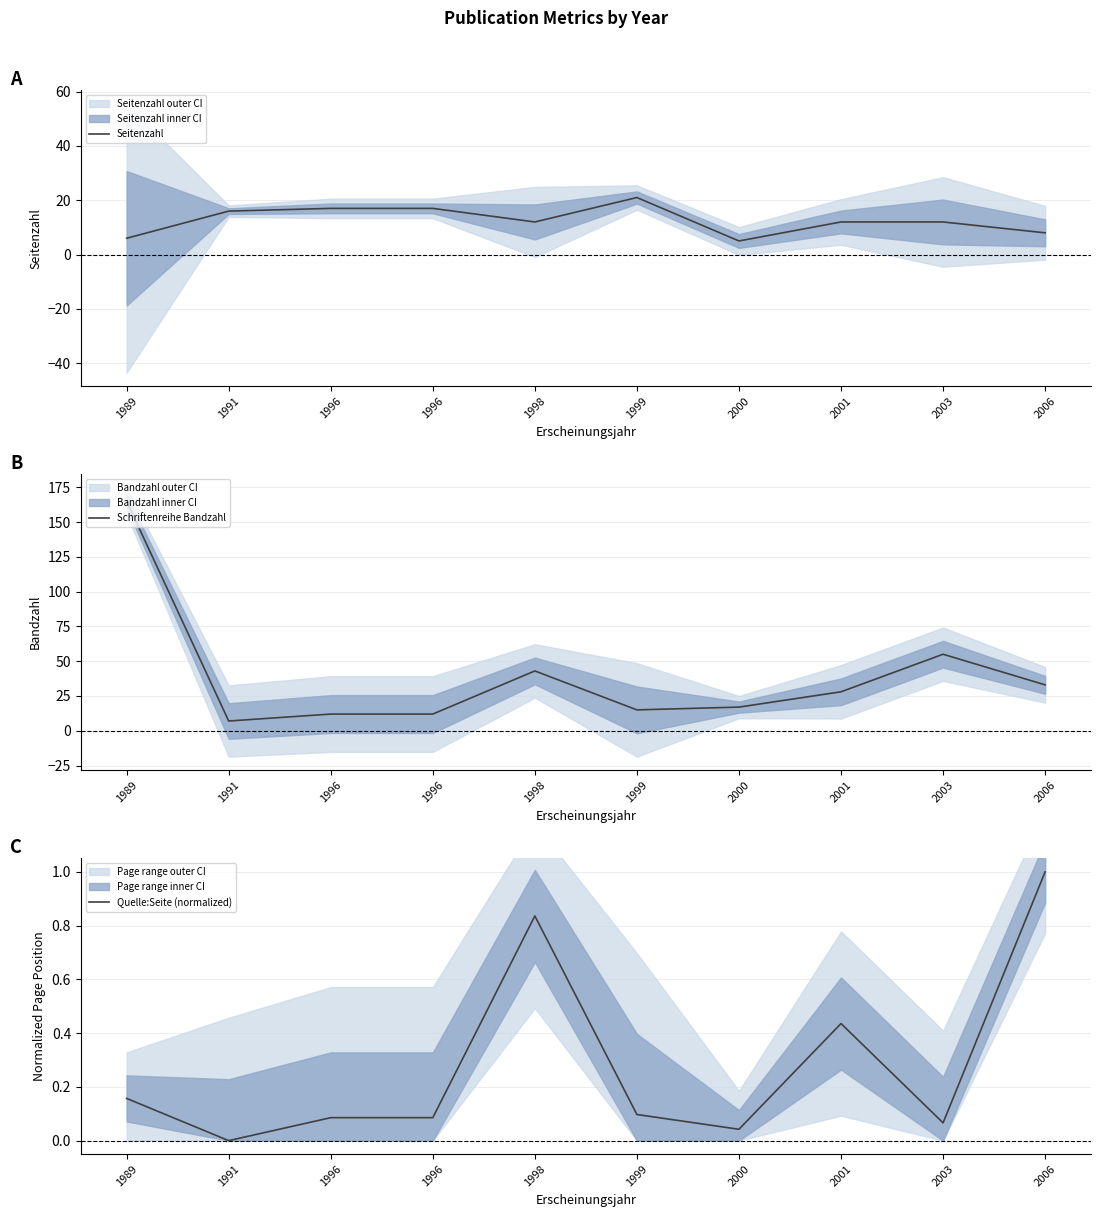

Rank the series by their average value, from lowest to highest.

Quelle:Seite (normalized), Seitenzahl, Schriftenreihe Bandzahl